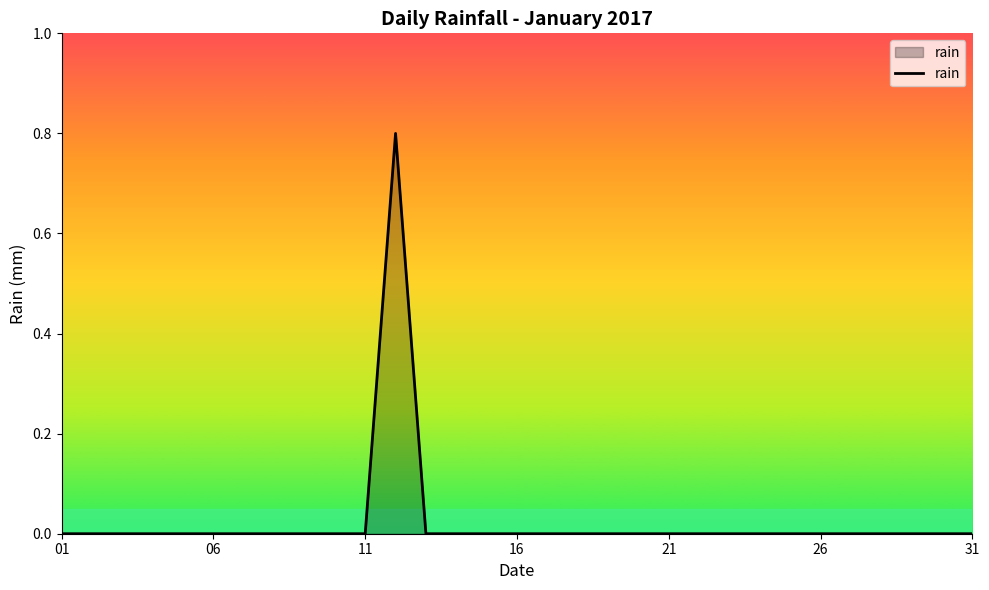

What is the maximum value shown in the chart?

0.8